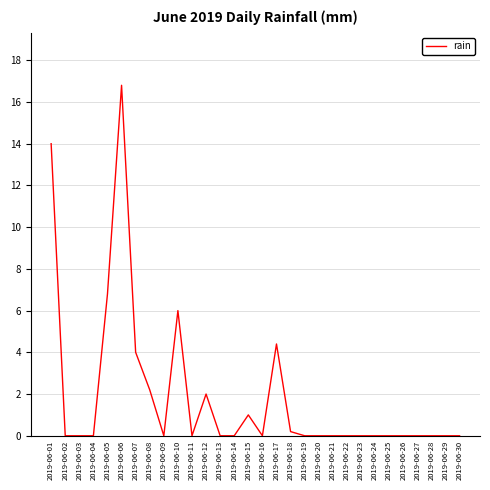

Reading right to left, extract all data points from this chart.

2019-06-30=0.0	2019-06-29=0.0	2019-06-28=0.0	2019-06-27=0.0	2019-06-26=0.0	2019-06-25=0.0	2019-06-24=0.0	2019-06-23=0.0	2019-06-22=0.0	2019-06-21=0.0	2019-06-20=0.0	2019-06-19=0.0	2019-06-18=0.2	2019-06-17=4.4	2019-06-16=0.0	2019-06-15=1.0	2019-06-14=0.0	2019-06-13=0.0	2019-06-12=2.0	2019-06-11=0.0	2019-06-10=6.0	2019-06-09=0.0	2019-06-08=2.2	2019-06-07=4.0	2019-06-06=16.8	2019-06-05=6.8	2019-06-04=0.0	2019-06-03=0.0	2019-06-02=0.0	2019-06-01=14.0